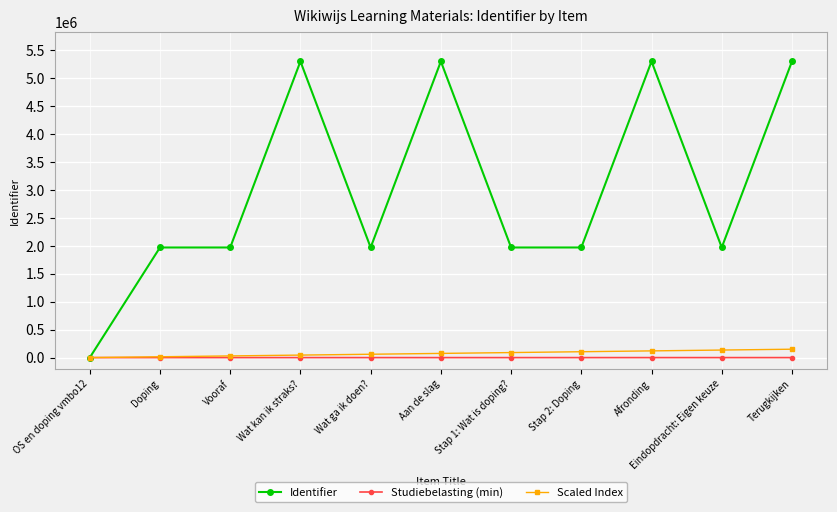

List the series in order of their peak value, highest first.

Identifier, Scaled Index, Studiebelasting (min)